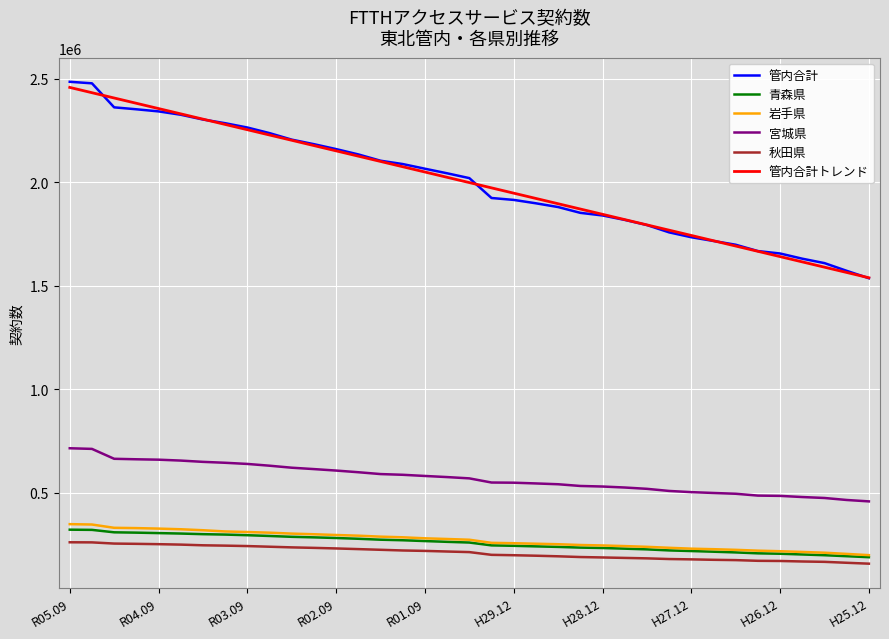

Does the chart have visible grid lines?

Yes